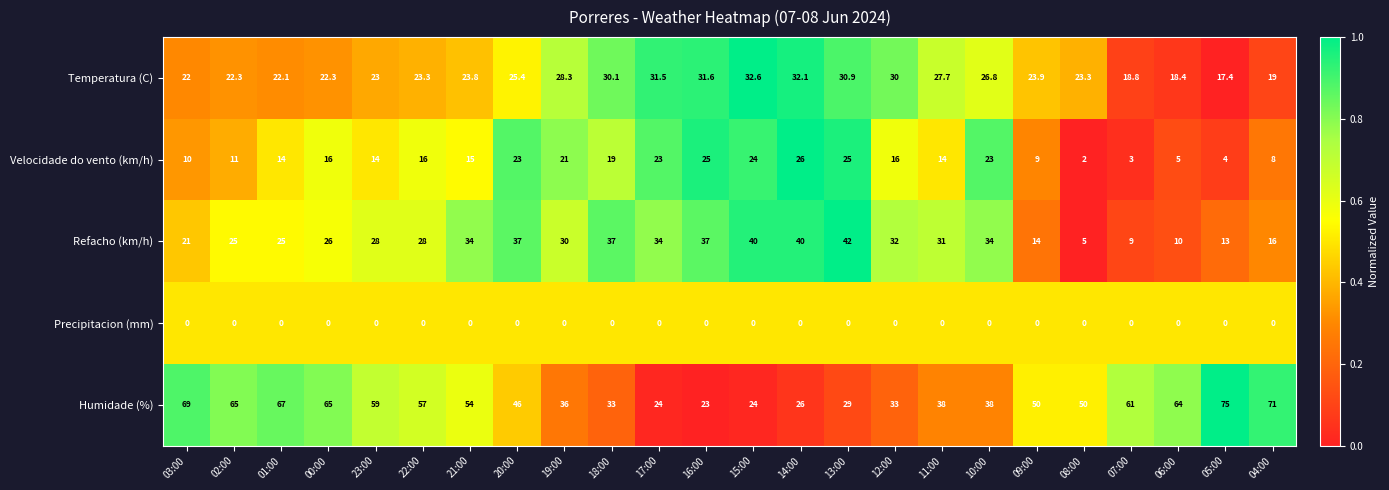

Which series has the largest total across all categories?

Humidade (%)